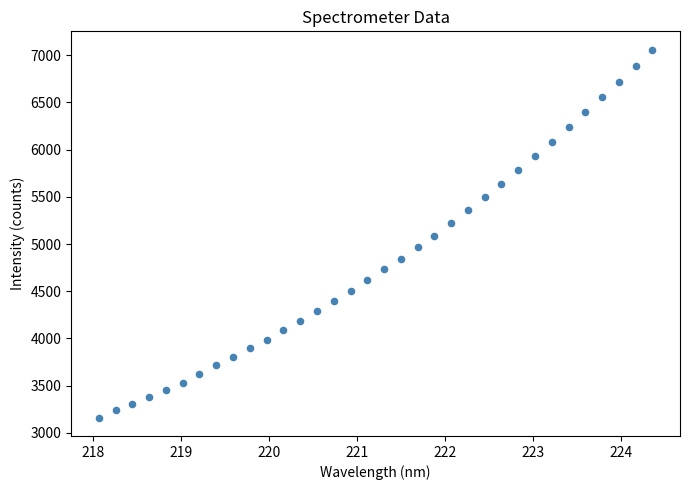

What is the range of X values (max minus min)?

6.3